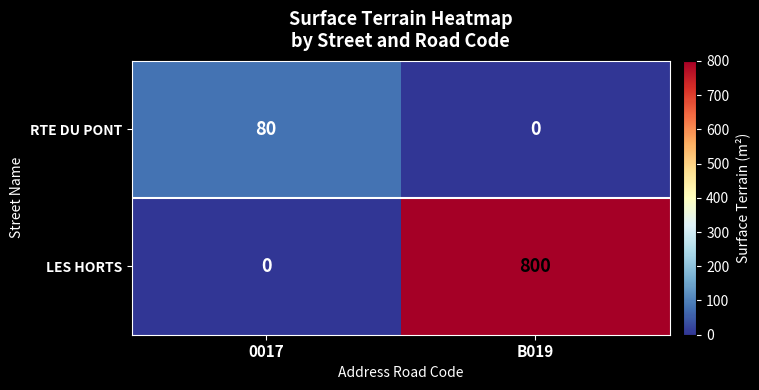

True or false: RTE DU PONT has a value of 36 at 0017.

False